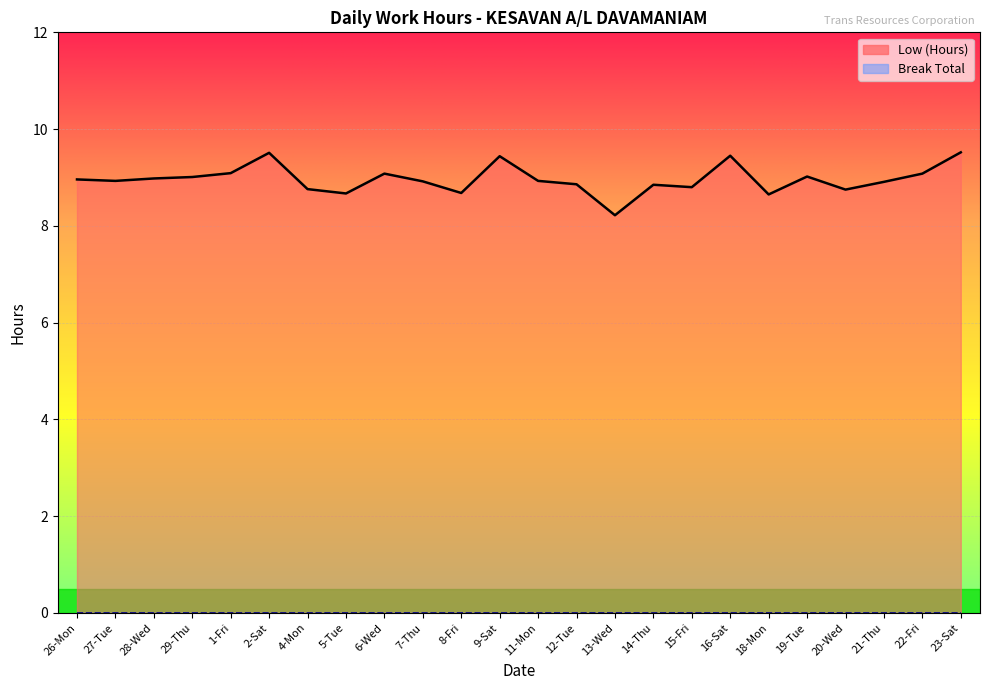

Reading right to left, list all the values displayed in this chart.

9.5	9.1	8.9	8.8	9.0	8.7	9.4	8.8	8.8	8.2	8.9	8.9	9.4	8.7	8.9	9.1	8.7	8.8	9.5	9.1	9.0	9.0	8.9	9.0